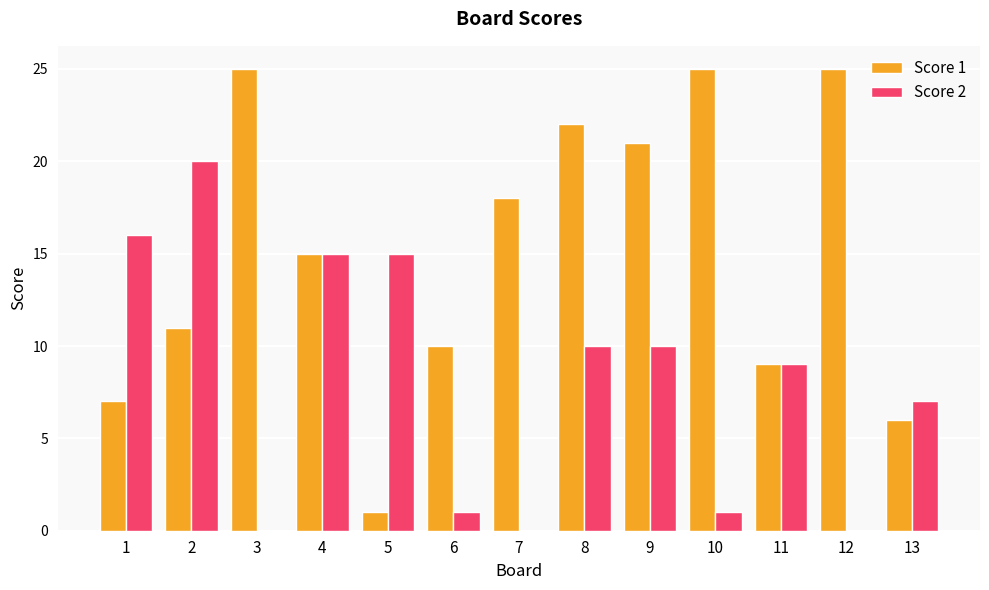

What are all the series names shown in the legend?

Score 1, Score 2